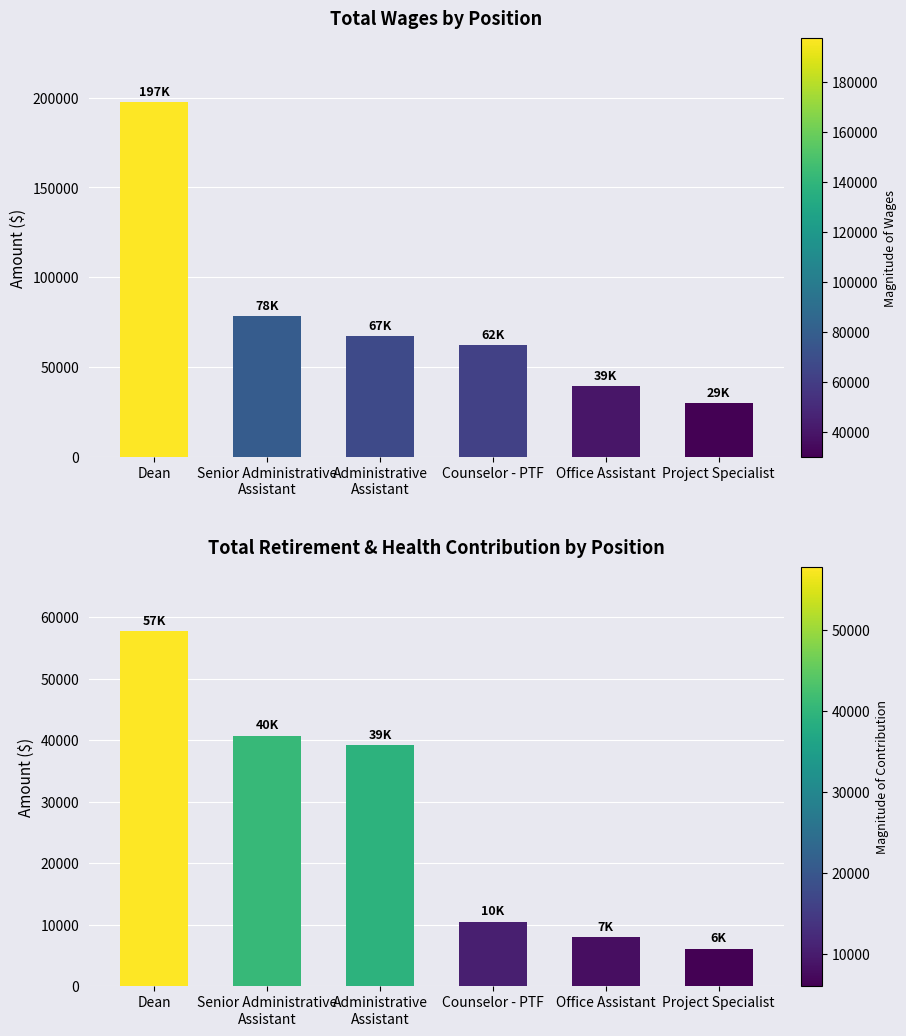

How many values in the Total Retirement & Health Contribution series exceed 39161?

2